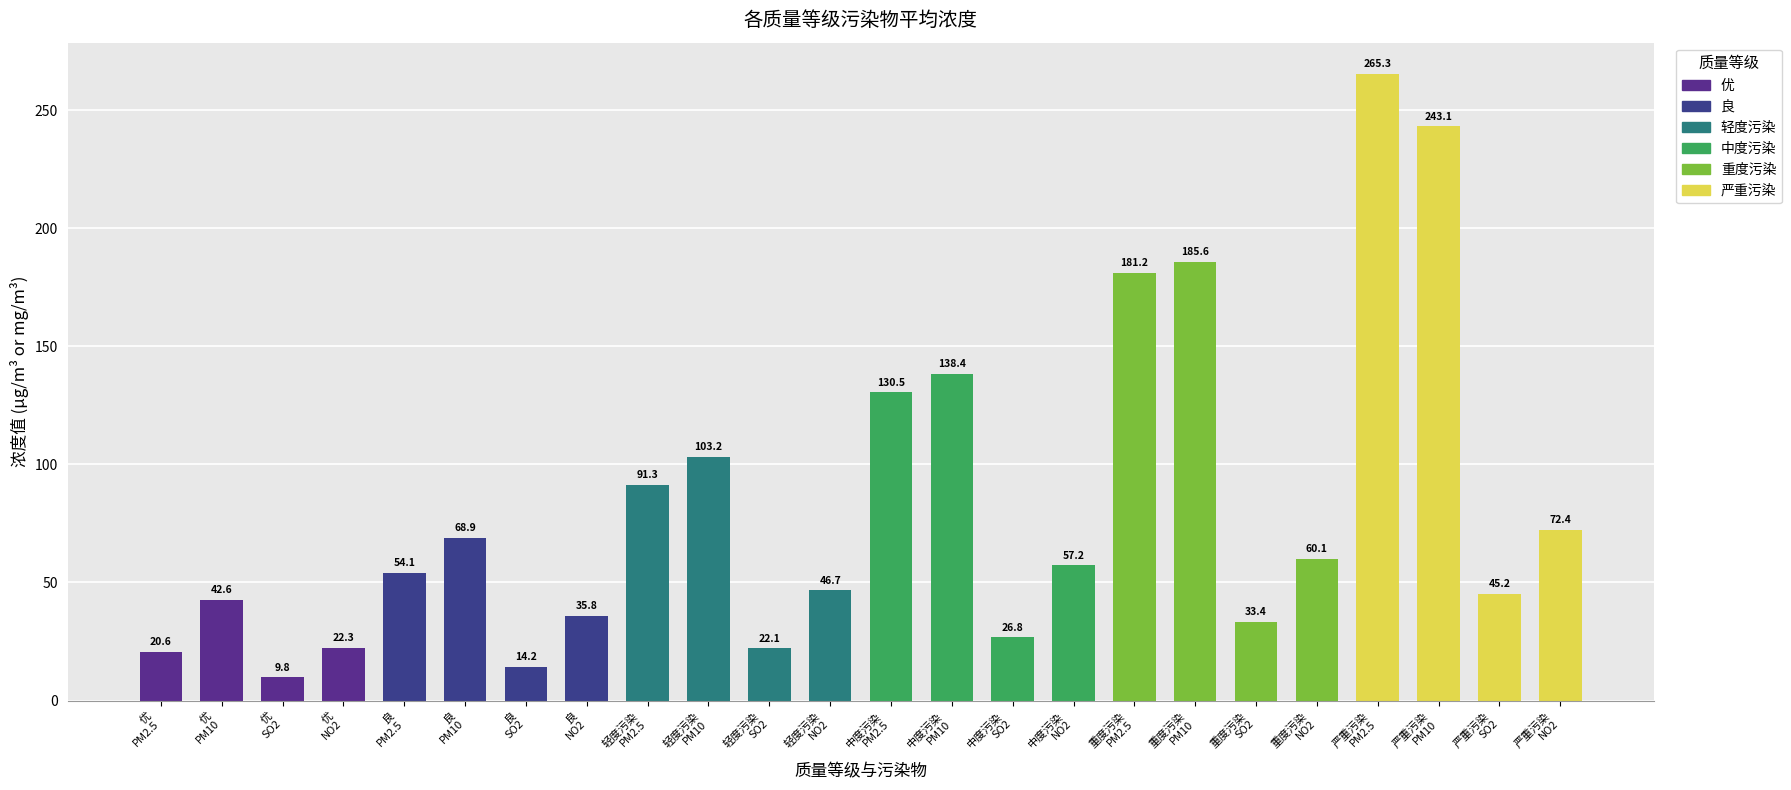

List the labels in order of value, largest first.

严重污染
PM2.5, 严重污染
PM10, 重度污染
PM10, 重度污染
PM2.5, 中度污染
PM10, 中度污染
PM2.5, 轻度污染
PM10, 轻度污染
PM2.5, 严重污染
NO2, 良
PM10, 重度污染
NO2, 中度污染
NO2, 良
PM2.5, 轻度污染
NO2, 严重污染
SO2, 优
PM10, 良
NO2, 重度污染
SO2, 中度污染
SO2, 优
NO2, 轻度污染
SO2, 优
PM2.5, 良
SO2, 优
SO2